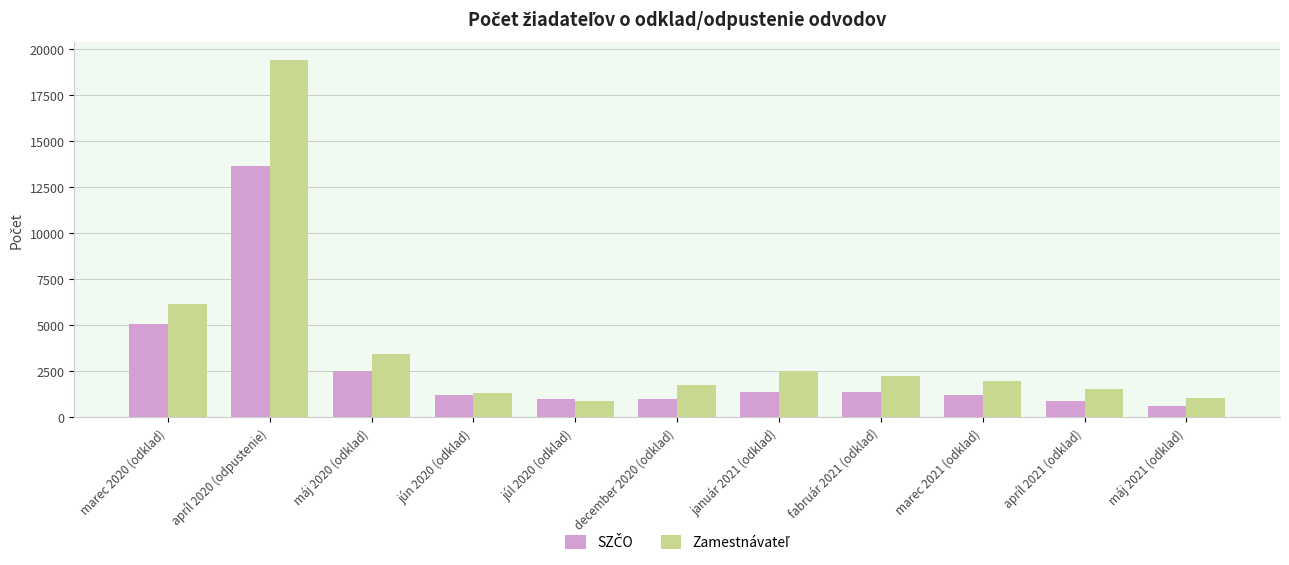

At which category does the chart reach its peak across all series?

apríl 2020 (odpustenie)